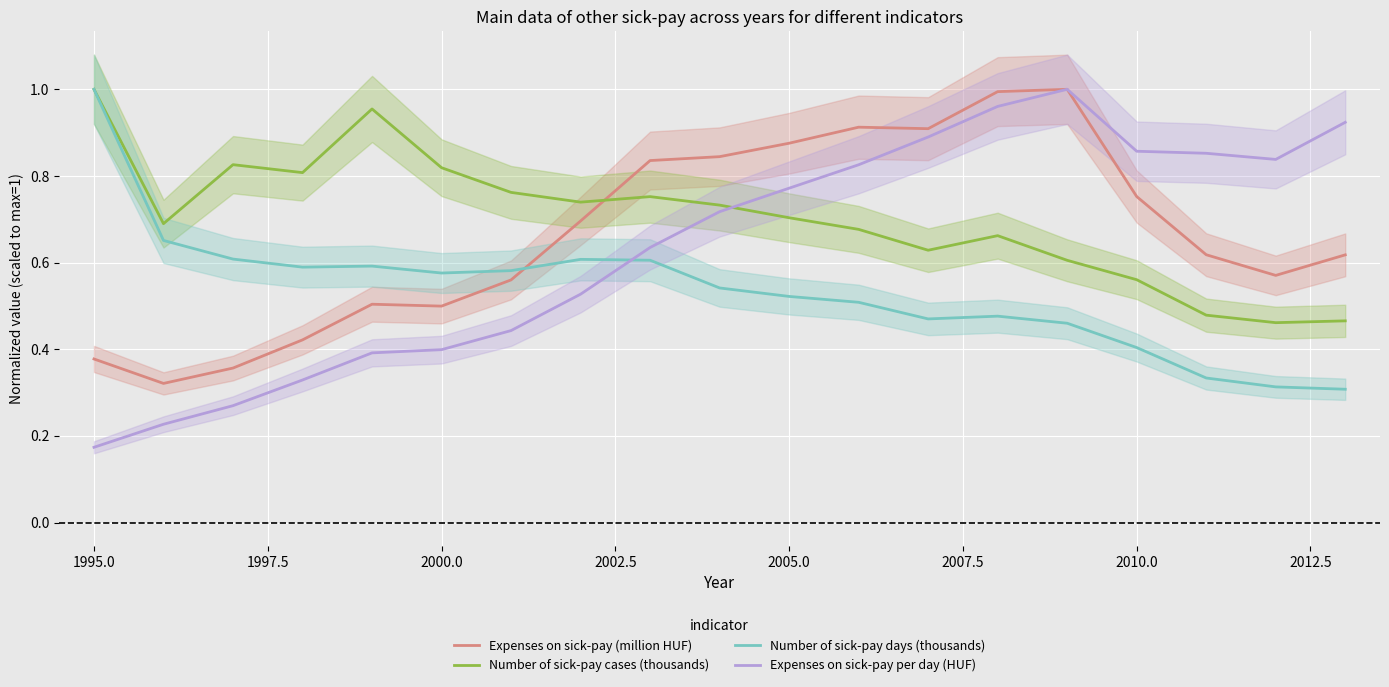

Reading left to right, transcribe all the data shown in this chart.

Expenses on sick-pay (million HUF): 0.4	0.3	0.4	0.4	0.5	0.5	0.6	0.7	0.8	0.8	0.9	0.9	0.9	1.0	1.0	0.8	0.6	0.6	0.6
Number of sick-pay cases (thousands): 1.0	0.7	0.8	0.8	1.0	0.8	0.8	0.7	0.8	0.7	0.7	0.7	0.6	0.7	0.6	0.6	0.5	0.5	0.5
Number of sick-pay days (thousands): 1.0	0.7	0.6	0.6	0.6	0.6	0.6	0.6	0.6	0.5	0.5	0.5	0.5	0.5	0.5	0.4	0.3	0.3	0.3
Expenses on sick-pay per day (HUF): 0.2	0.2	0.3	0.3	0.4	0.4	0.4	0.5	0.6	0.7	0.8	0.8	0.9	1.0	1.0	0.9	0.9	0.8	0.9